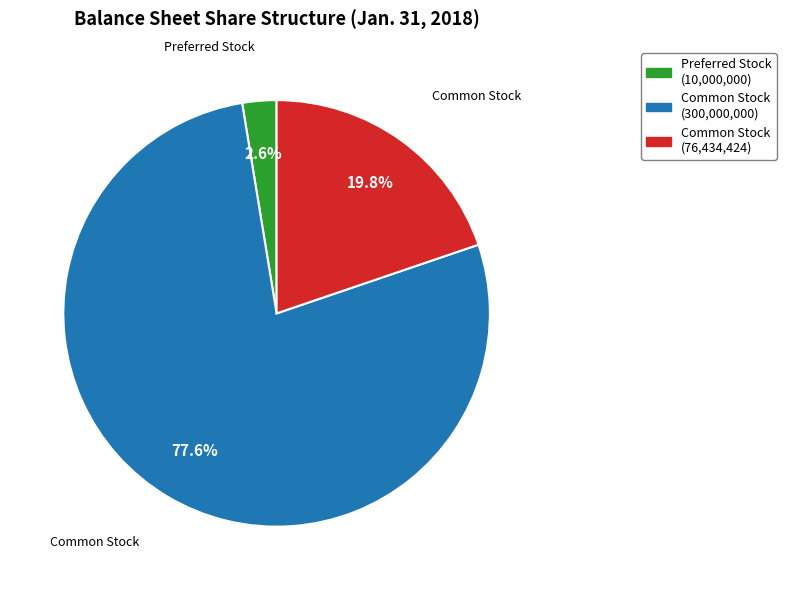

Does any single category account for the majority?

Yes